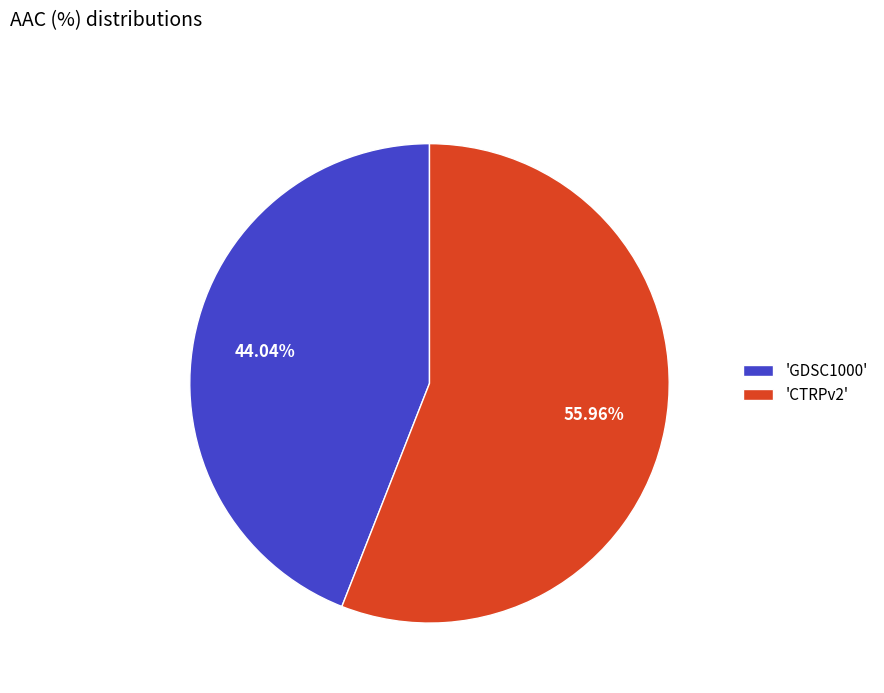

To the nearest percent, what is the average slice percentage?

50%